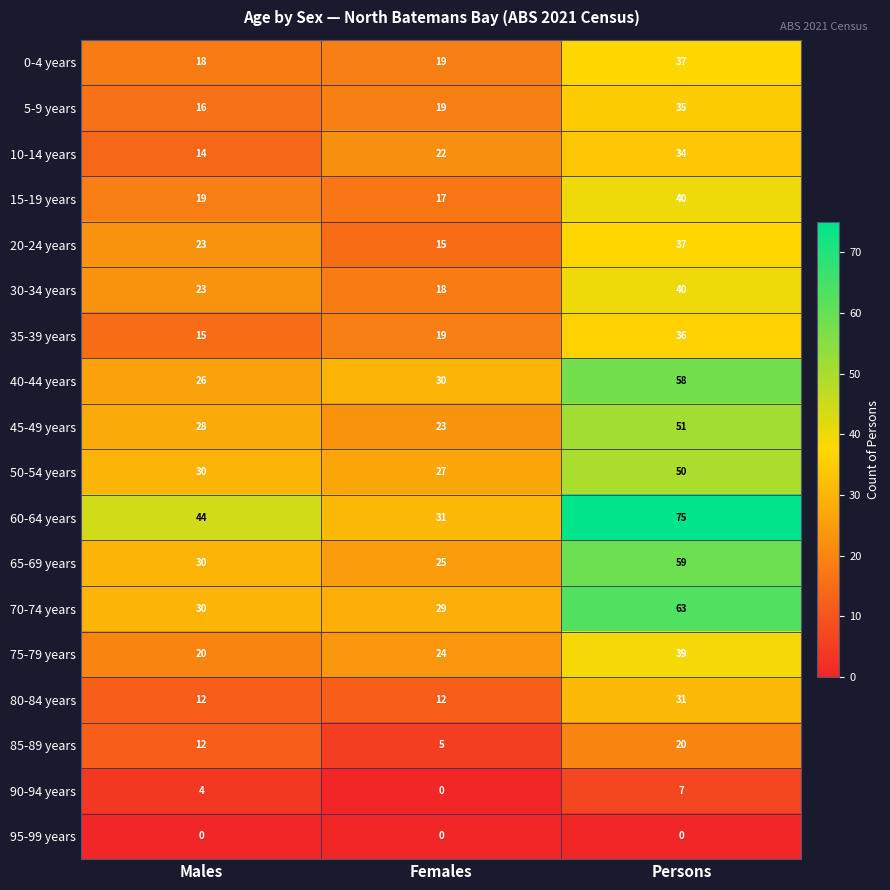

Is it true that 45-49 years equals 51 at Persons?

True